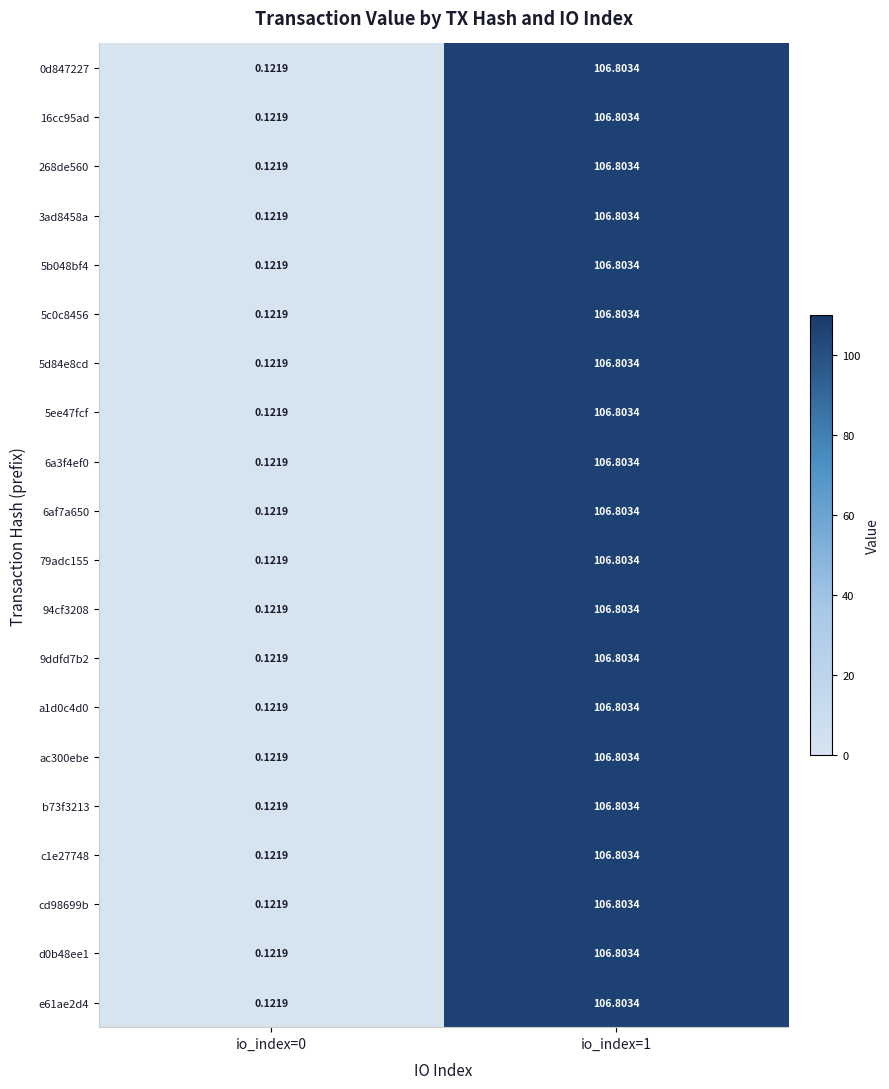

Is the value of 9ddfd7b2 at io_index=1 greater than the value of 5c0c8456 at io_index=0?

Yes